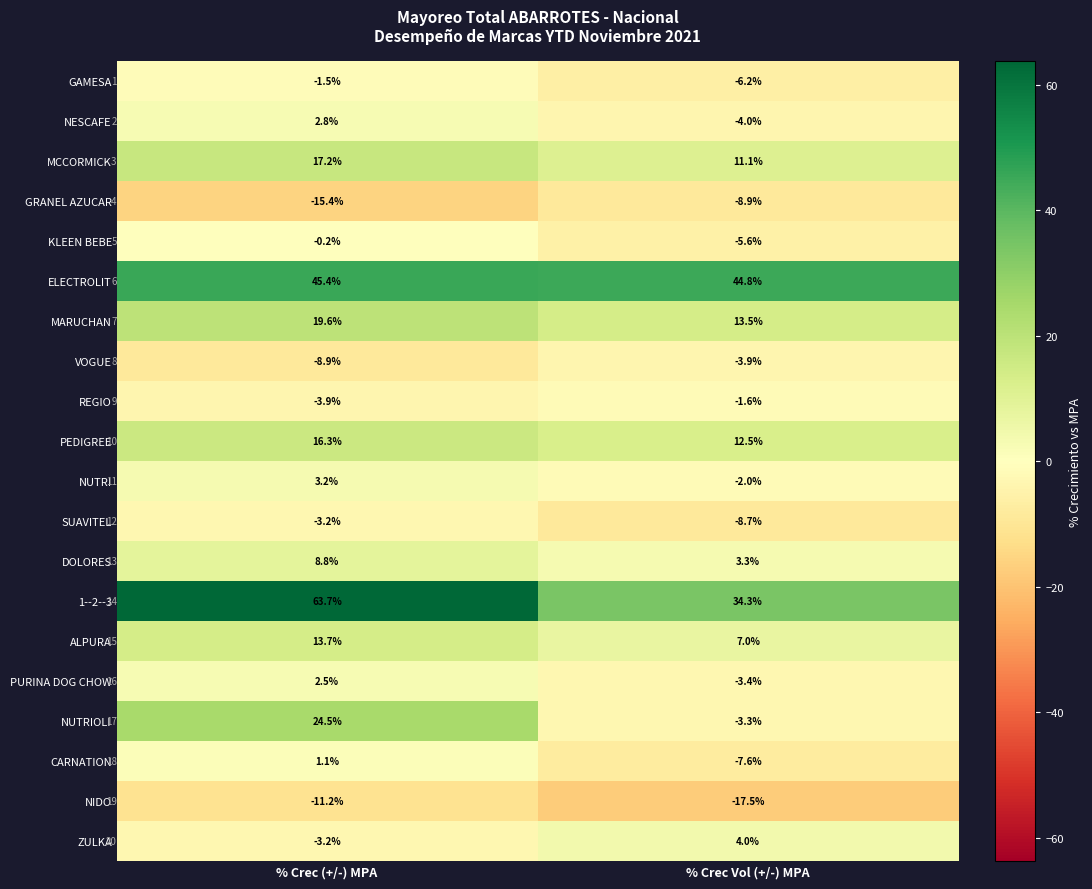

True or false: REGIO has a value of -3.9 at % Crec (+/-) MPA.

True